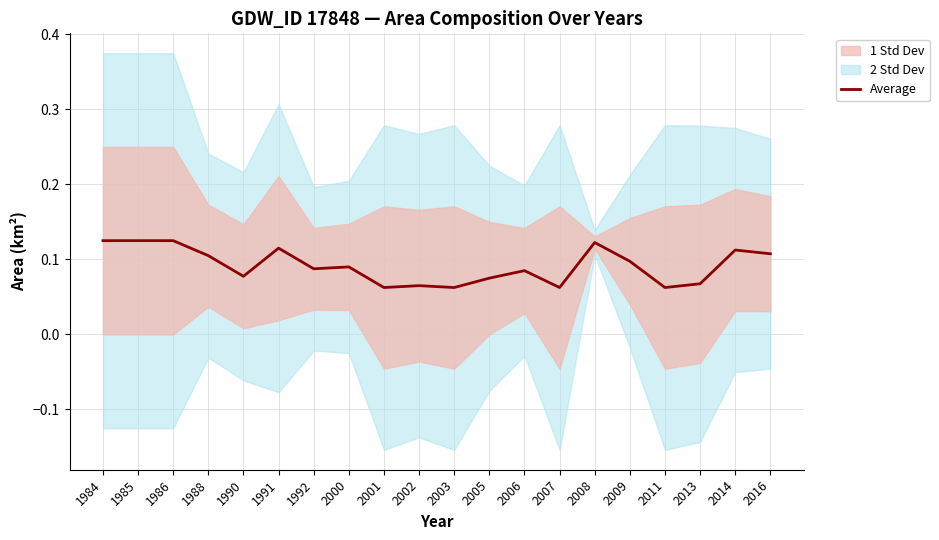

What is the average value?

0.1